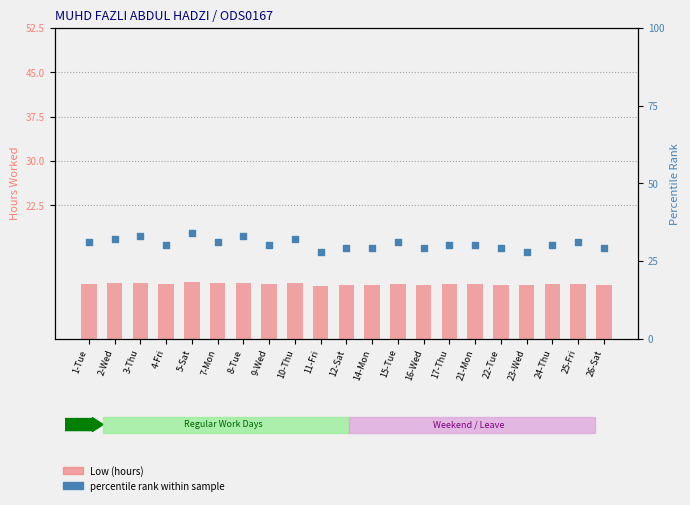

Which series reaches the maximum Y coordinate?

percentile rank